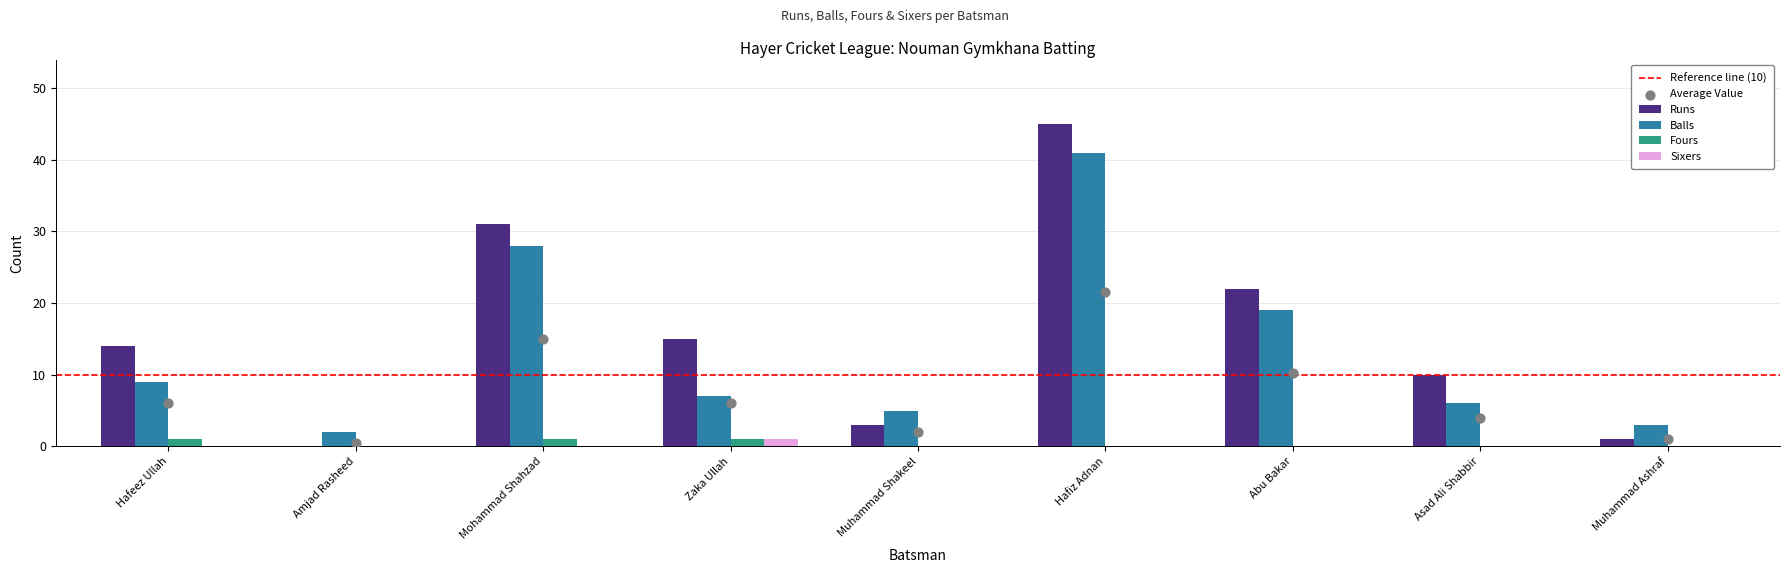

What are all the series names shown in the legend?

Runs, Balls, Fours, Sixers